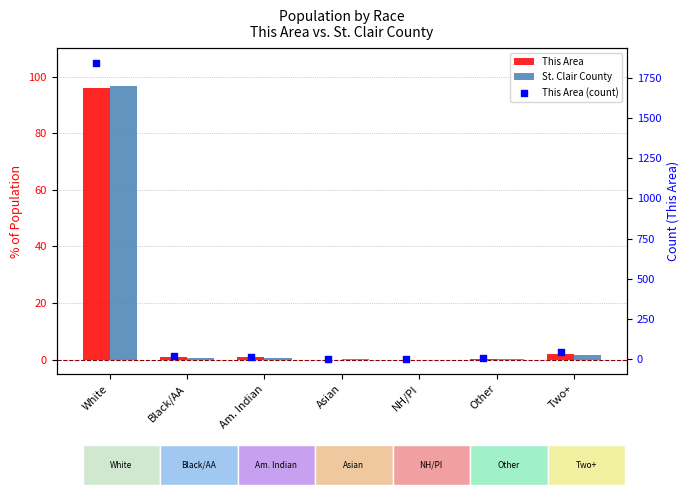

Is the value of This Area (count) at Am. Indian greater than the value of St. Clair County at Two+?

Yes